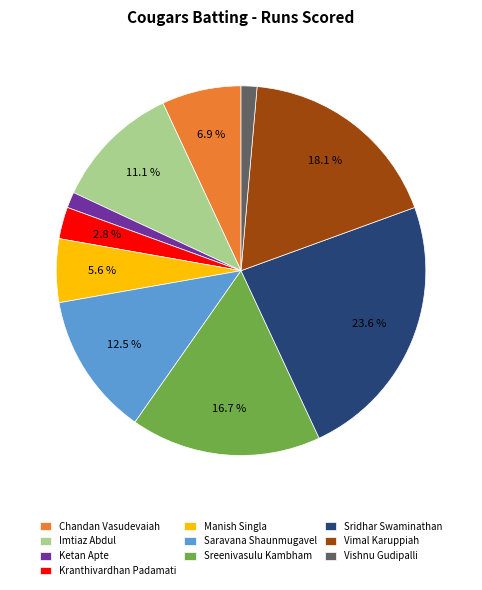

Which category has the biggest portion of the pie?

Sridhar Swaminathan